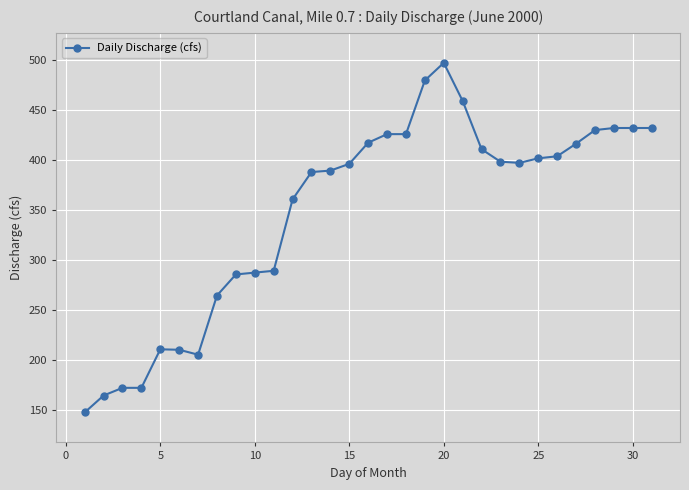

What is the value of the 27th point from the left?

416.4